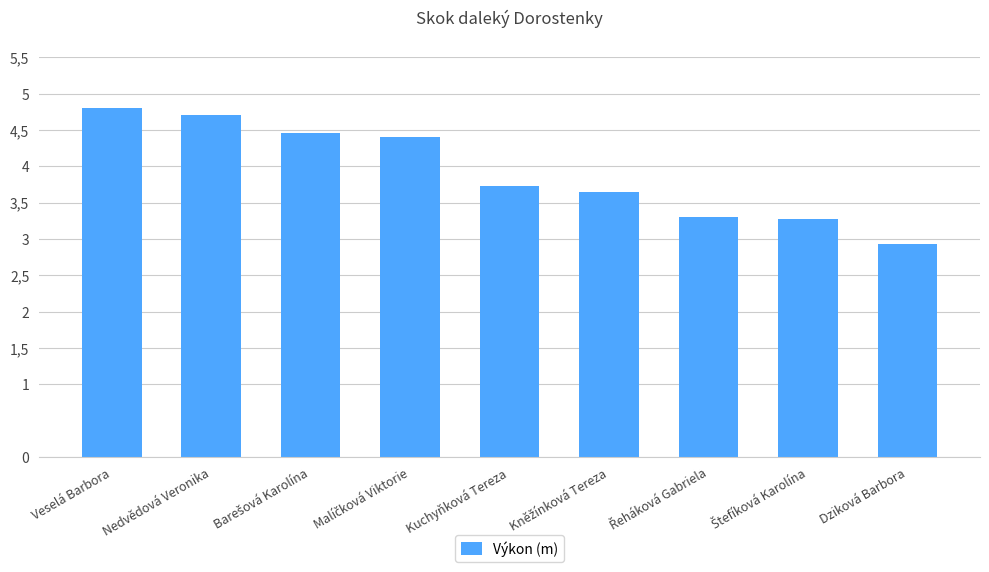

Which label corresponds to the largest value in the chart?

Veselá Barbora